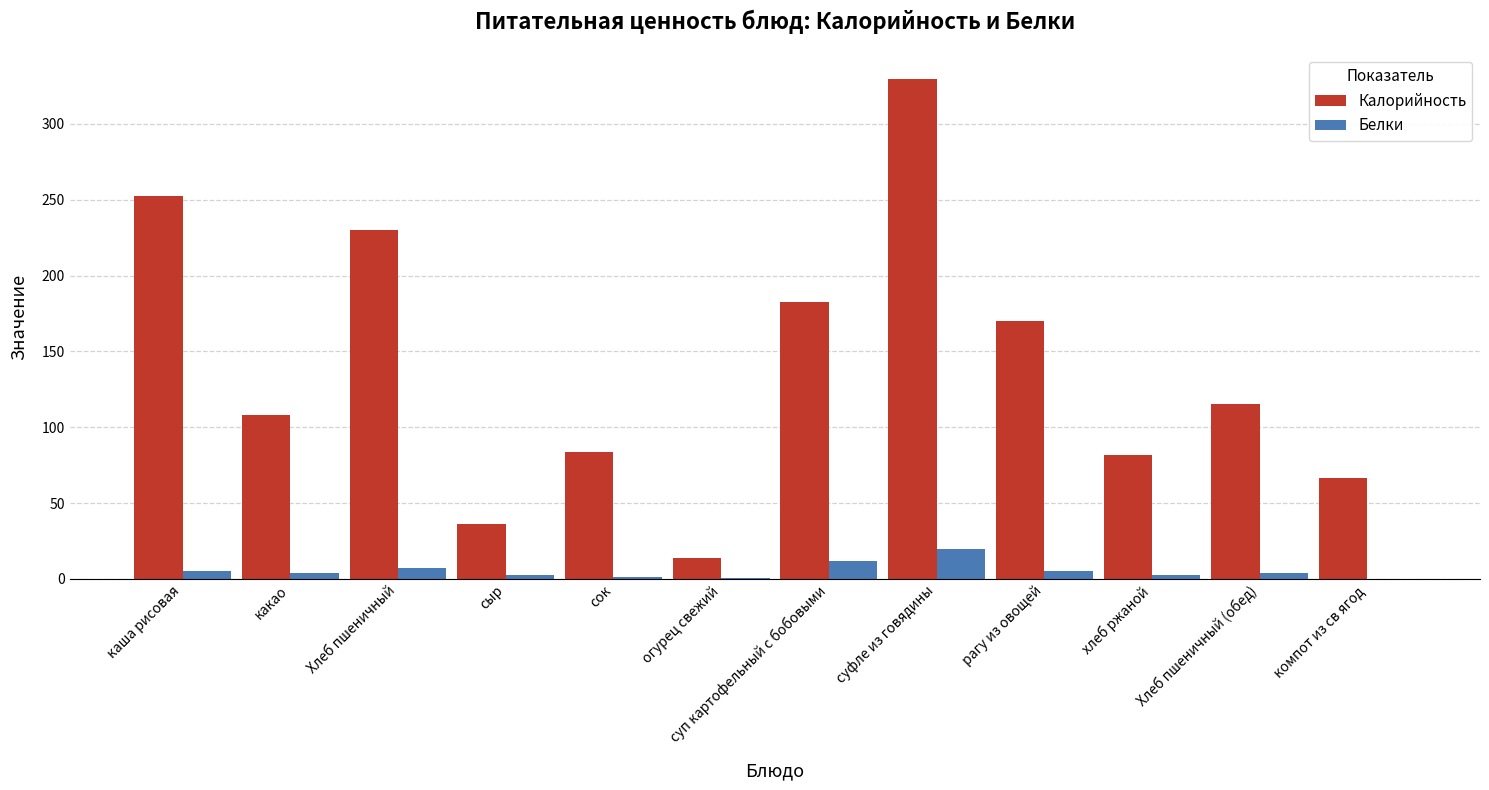

Which series has the largest range (max minus min)?

Калорийность